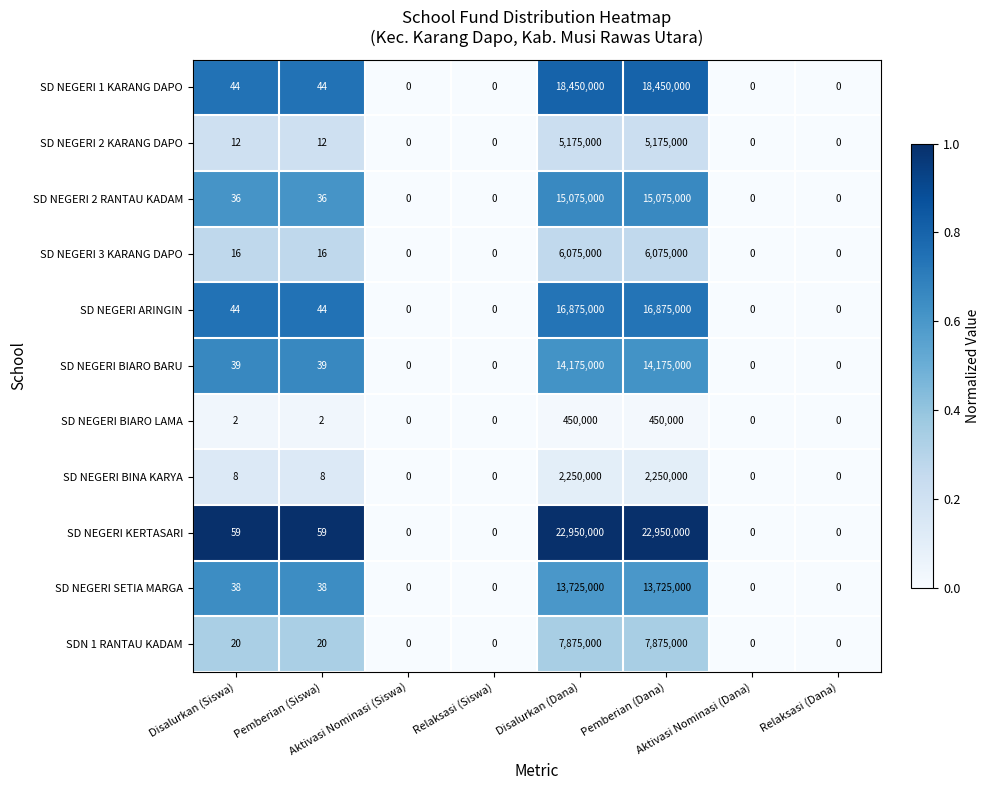

Which series has the largest range (max minus min)?

SD NEGERI KERTASARI